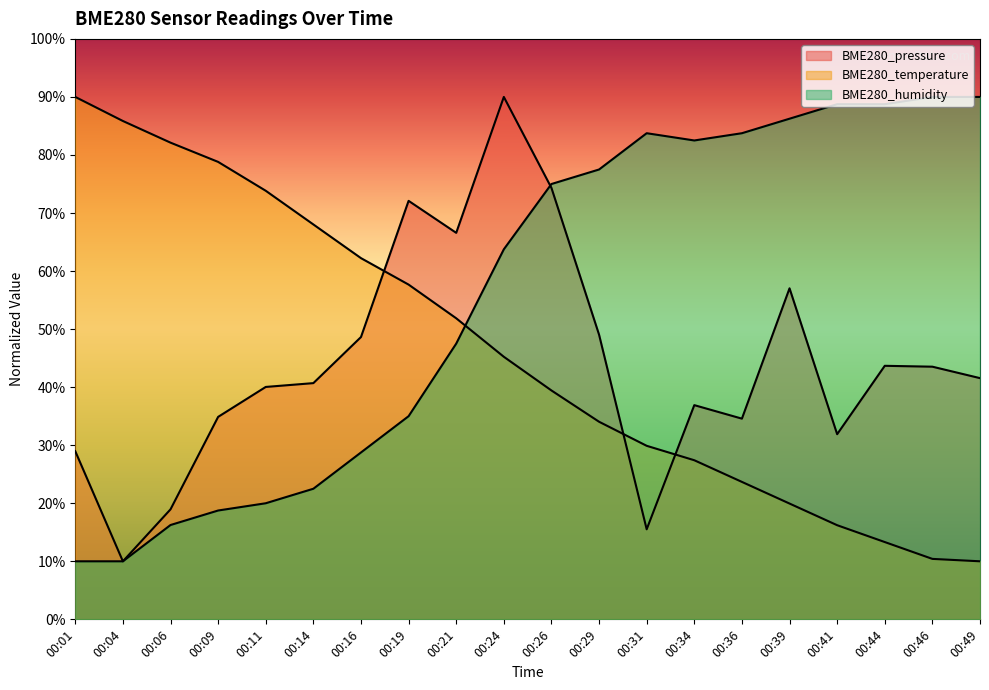

At which label does BME280_temperature reach its minimum?

00:49